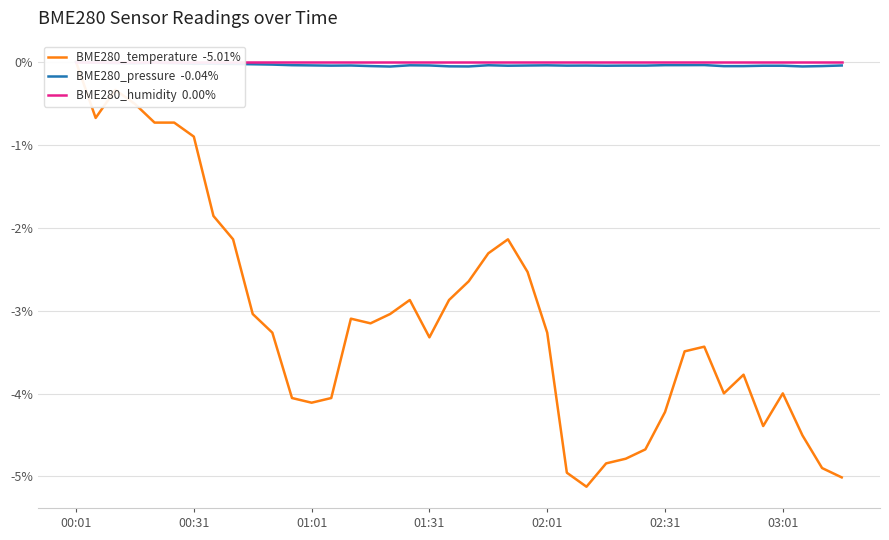

How many lines are shown in the chart?

3